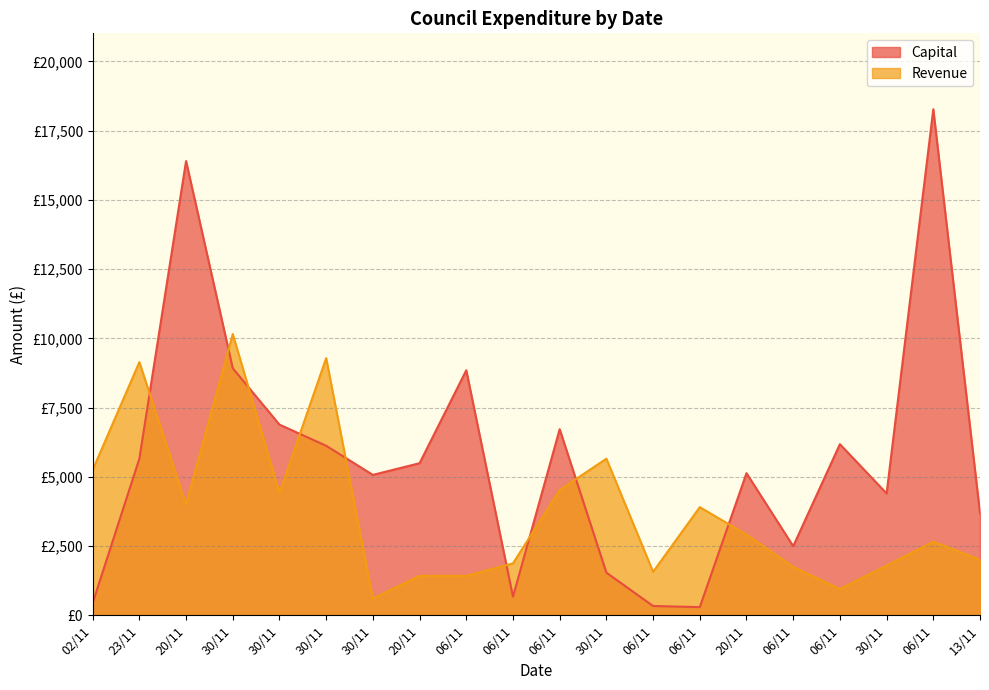

Where does the Revenue series first go above 2913?

02/11